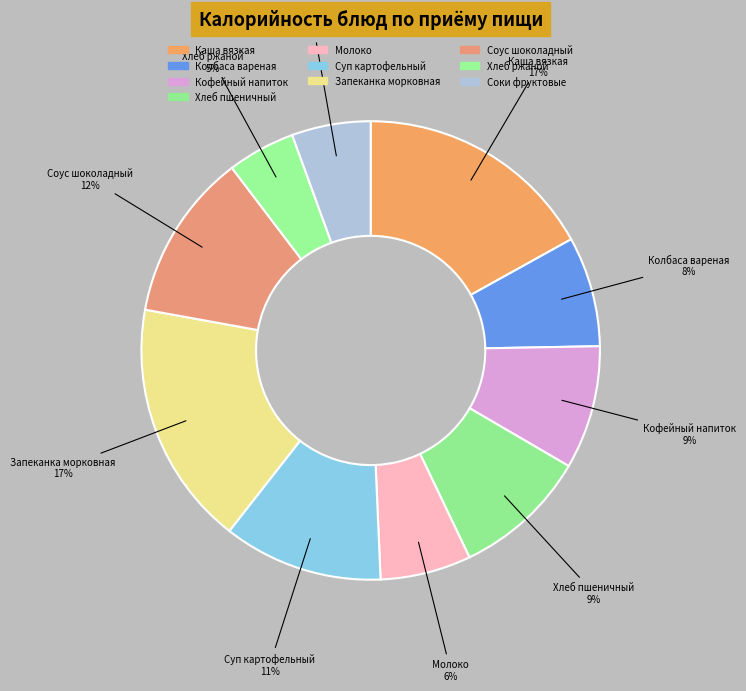

The Соус шоколадный slice represents 5% of the pie. True or false?

False